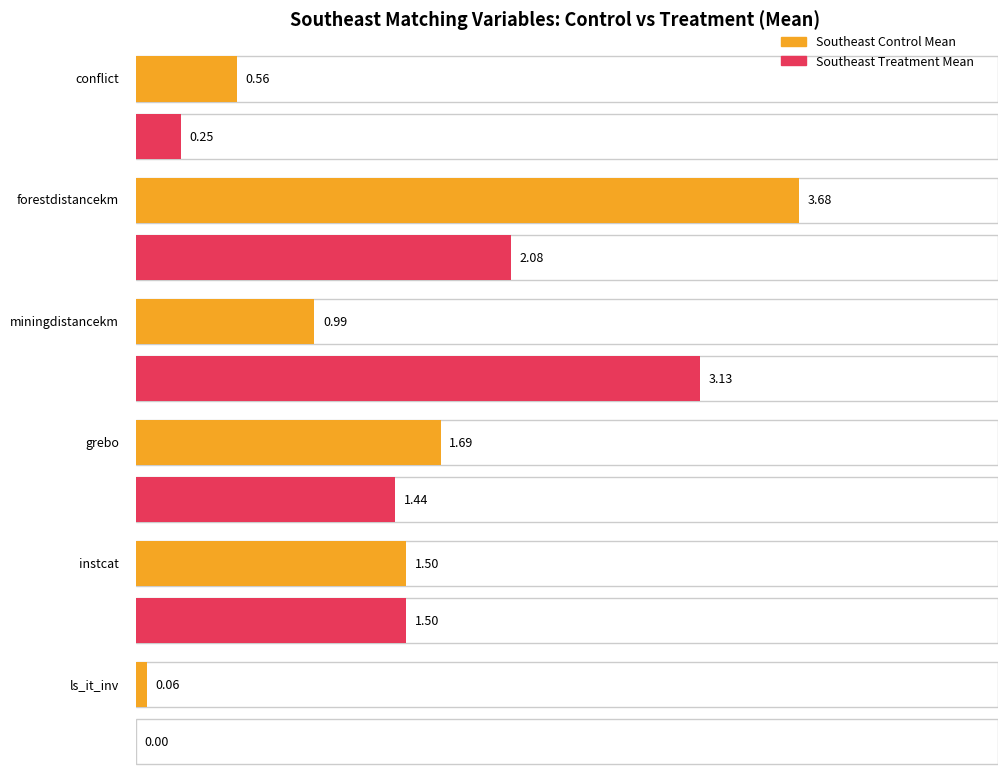

What value does the Southeast Treatment Mean series have at conflict?

0.2